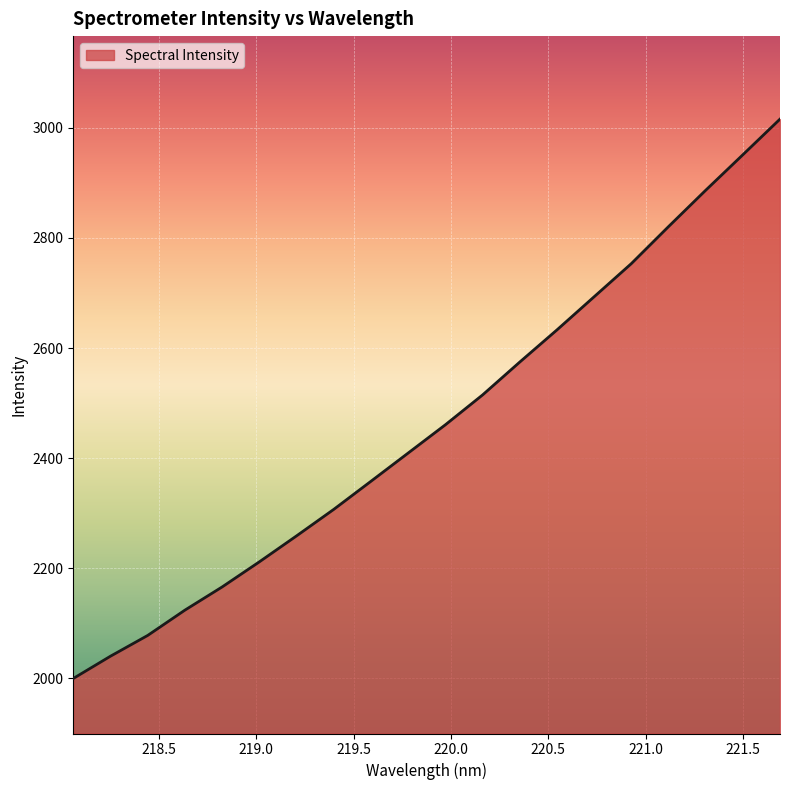

What is the minimum value shown in the chart?

1999.6